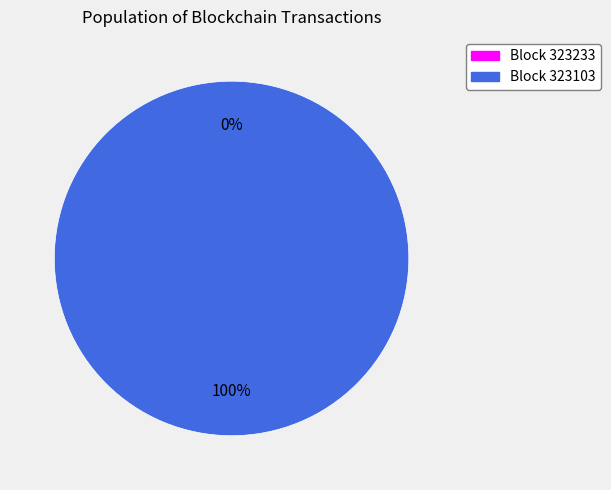

Is 323233 the majority of the pie?

No